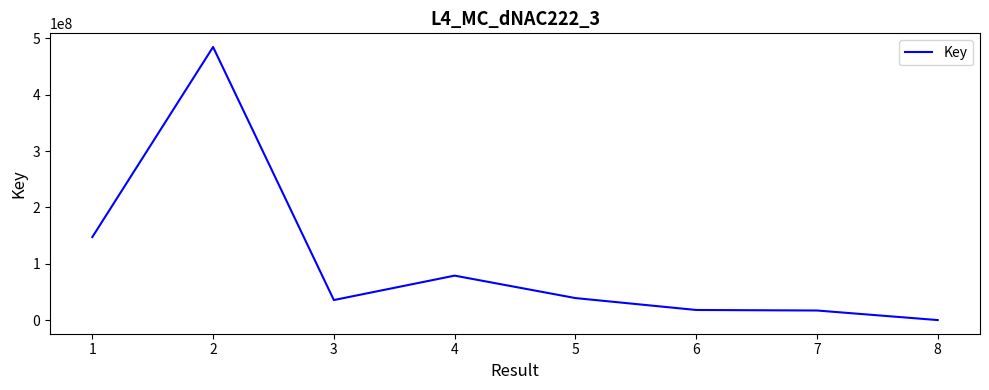

Which category has the highest value across all series?

2